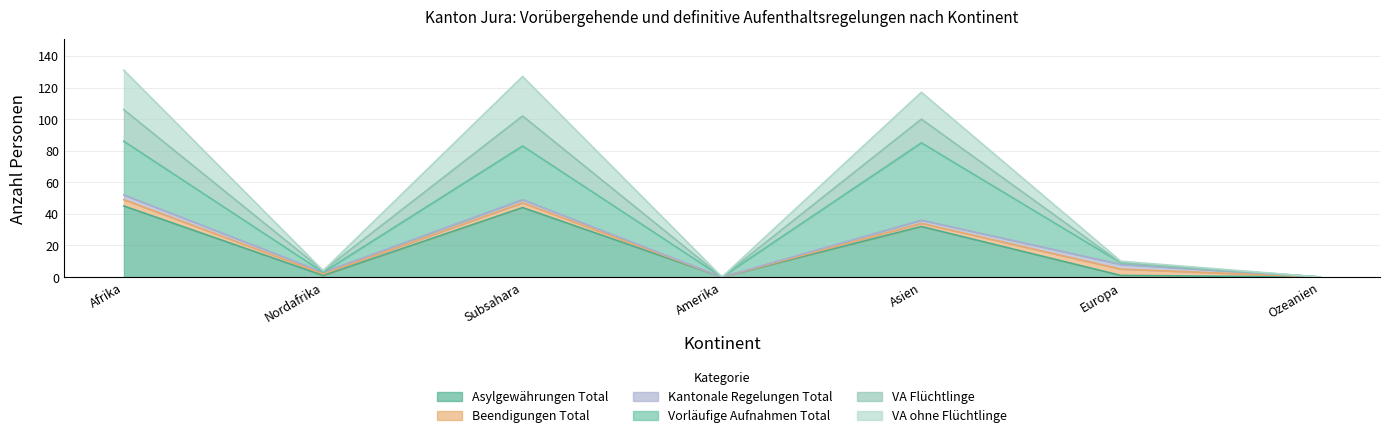

True or false: Asylgewährungen Total and VA ohne Flüchtlinge intersect in this chart.

False